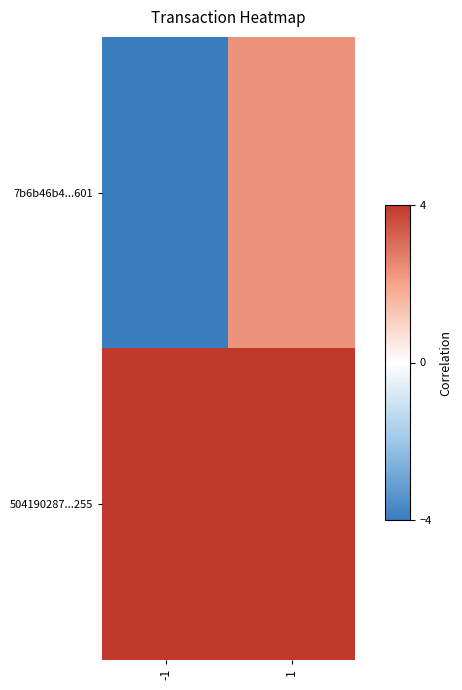

Reading right to left, what are all the values shown in this chart?

7b6b46b4...601: 1=2.3	-1=-4.0
504190287...255: 1=4.0	-1=4.0